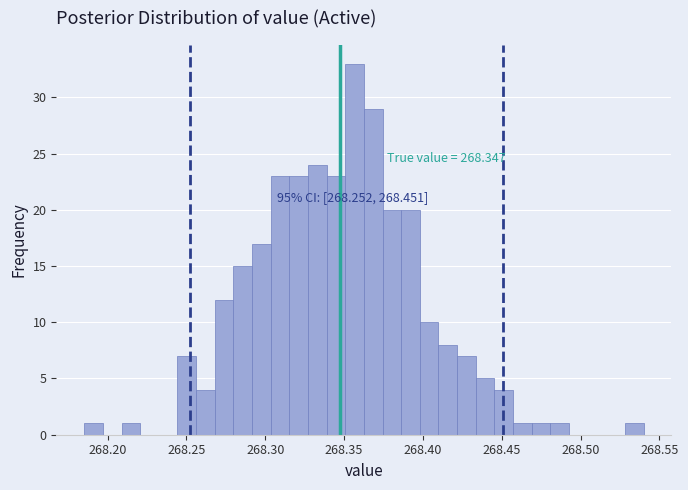

Read against the x-axis, roughly where is the centre of the tallest bar?

268.355